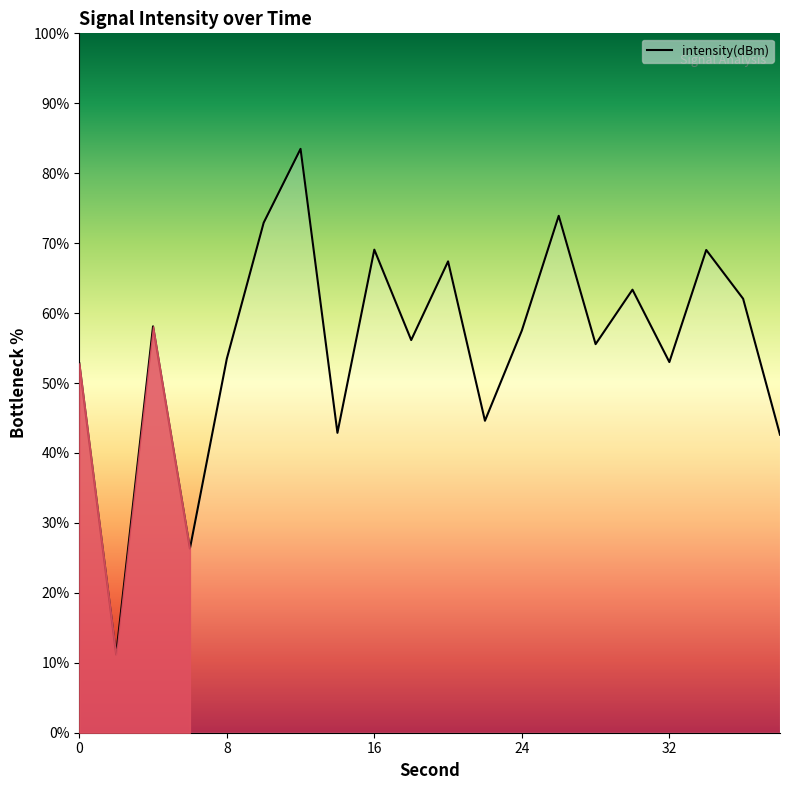

What is the smallest value displayed?

11.2